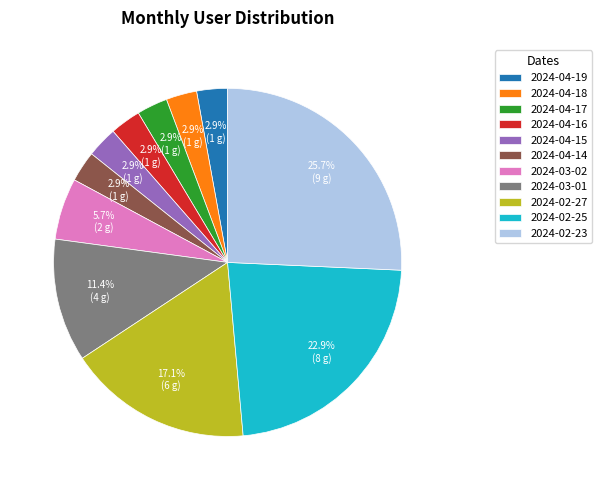

What portion of the pie excludes 2024-02-25?

77.1%